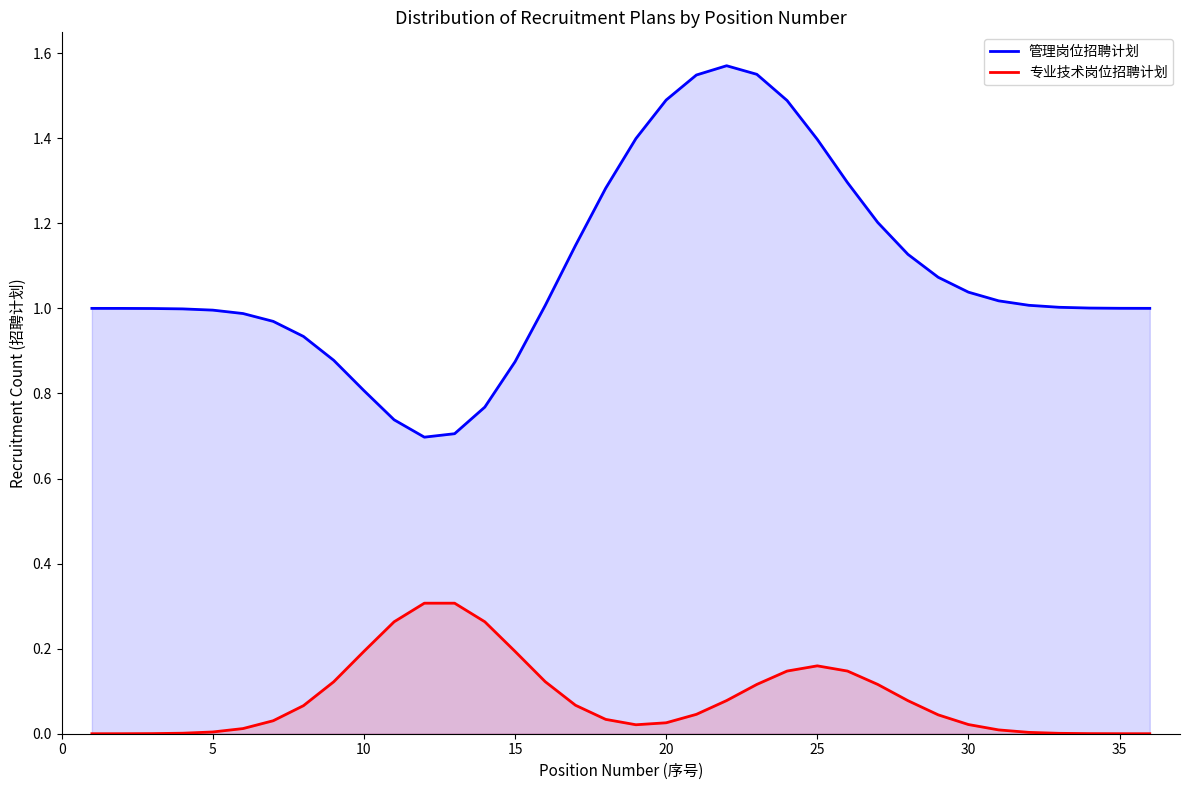

At which category is the sum across all series the highest?

23